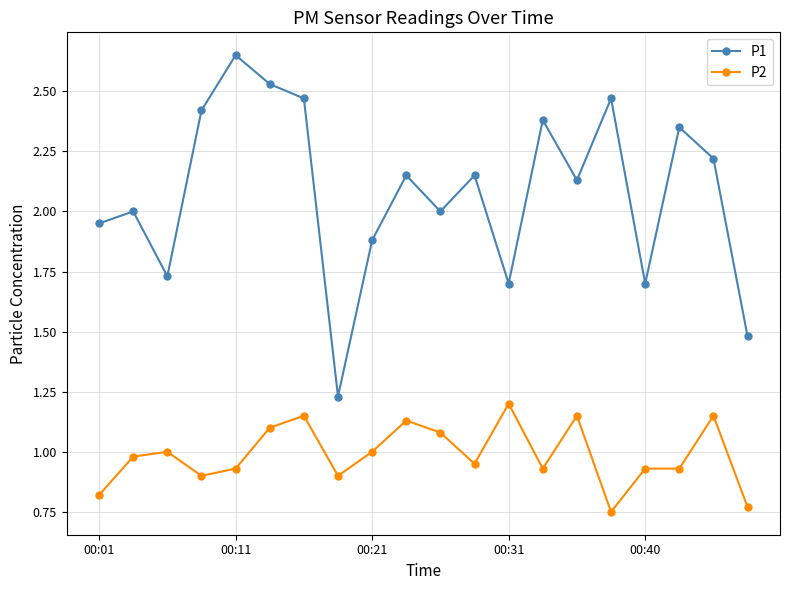

True or false: P1 has more than 2 interior local peaks.

True